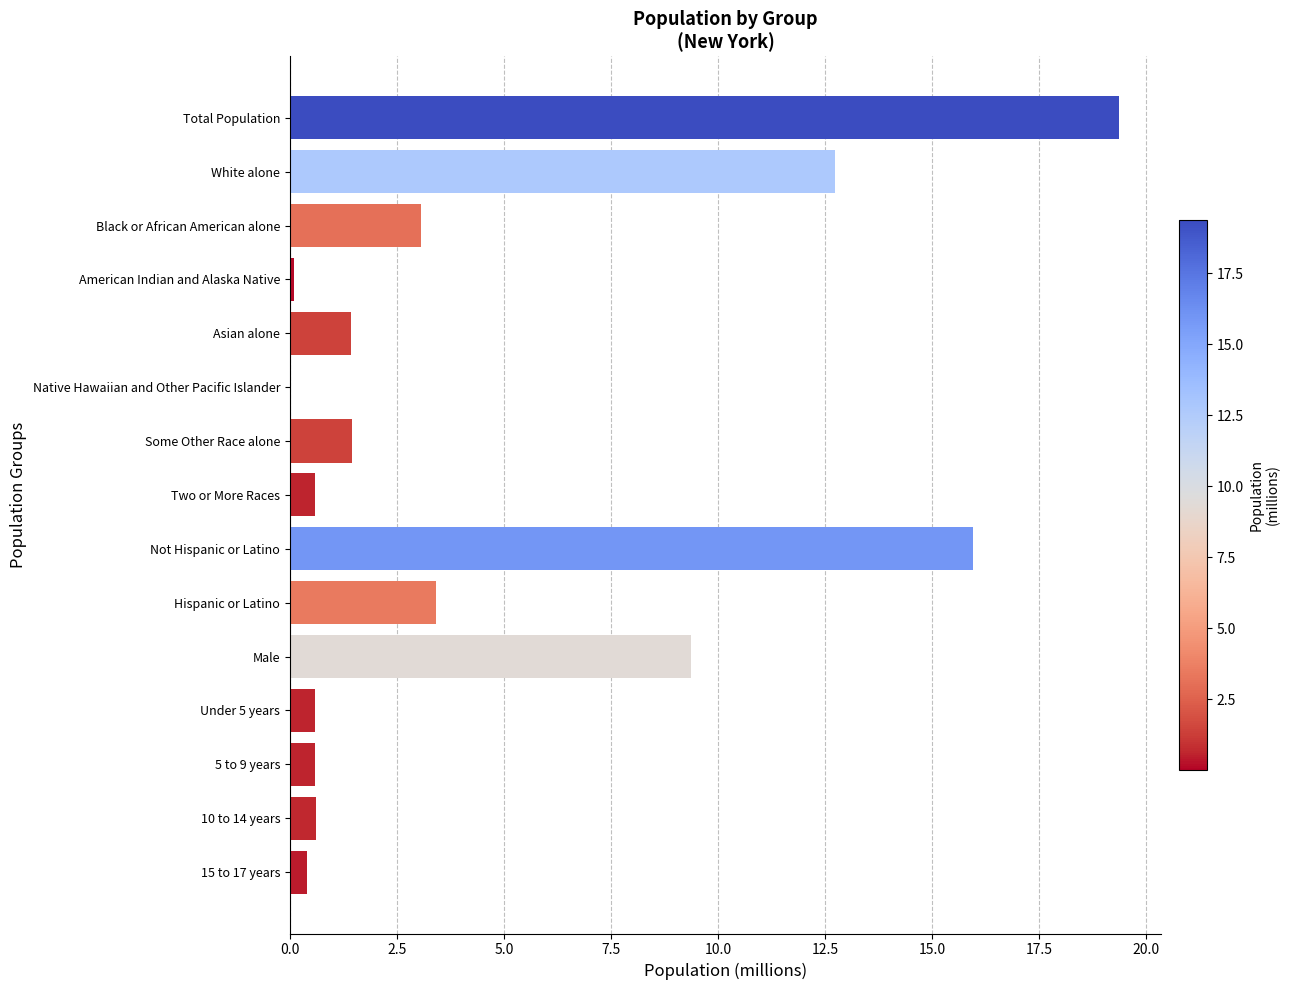

The value at Not Hispanic or Latino is 26.1. True or false?

False